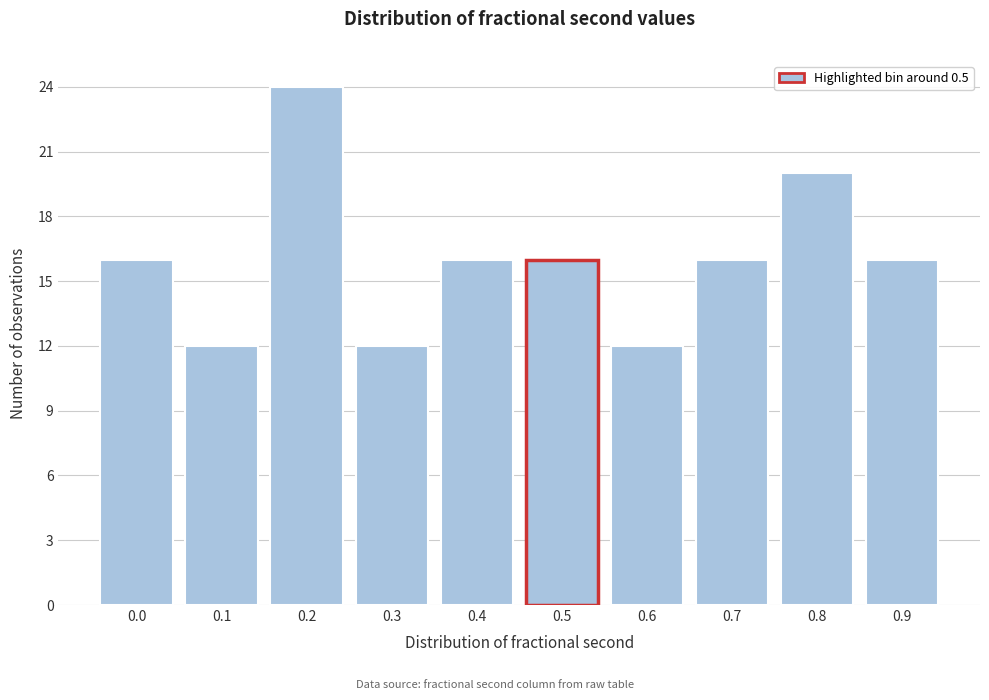

Reading left to right, extract all data points from this chart.

16	12	24	12	16	16	12	16	20	16